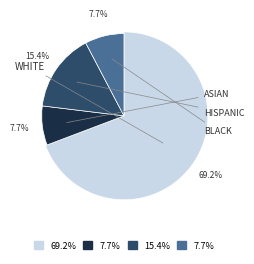

Do 28 and 28 together represent more than half of the pie?

No